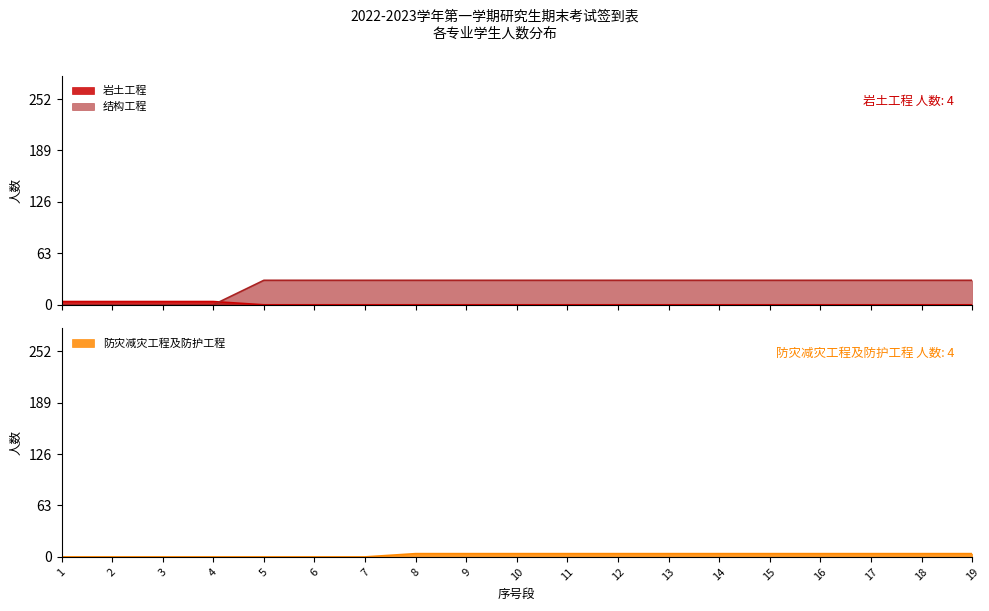

What are all the series names shown in the legend?

岩土工程, 结构工程, 防灾减灾工程及防护工程